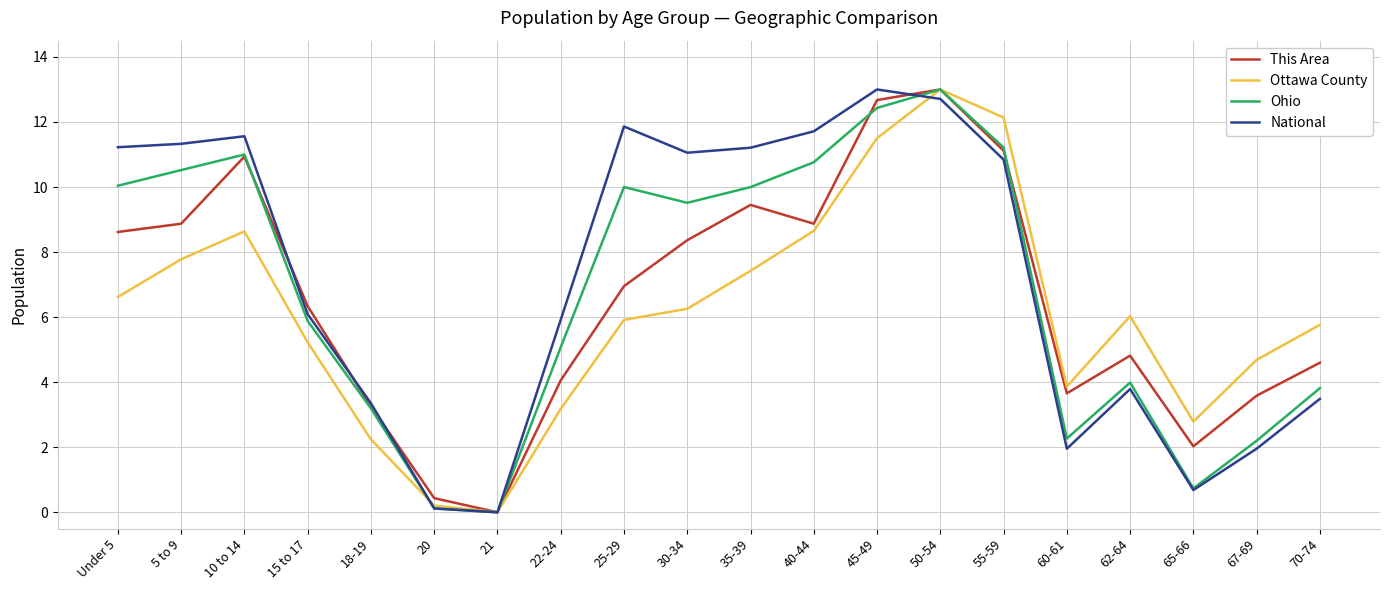

Which category has the highest value in the This Area series?

50-54